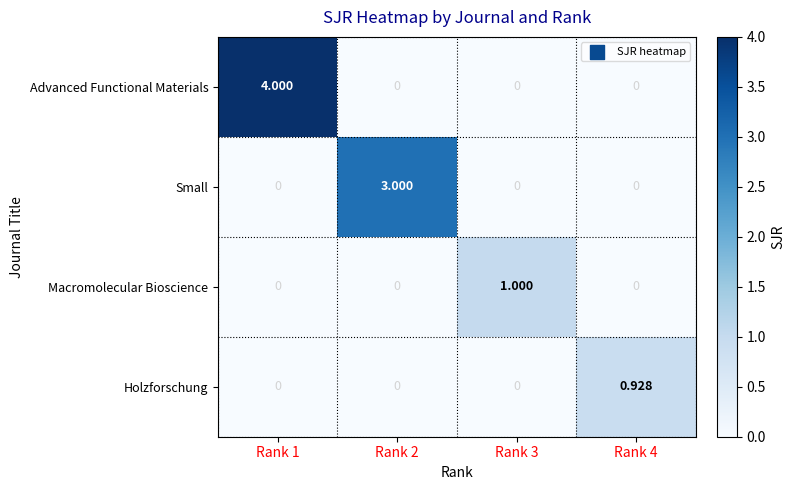

Which series has the largest range (max minus min)?

Advanced Functional Materials